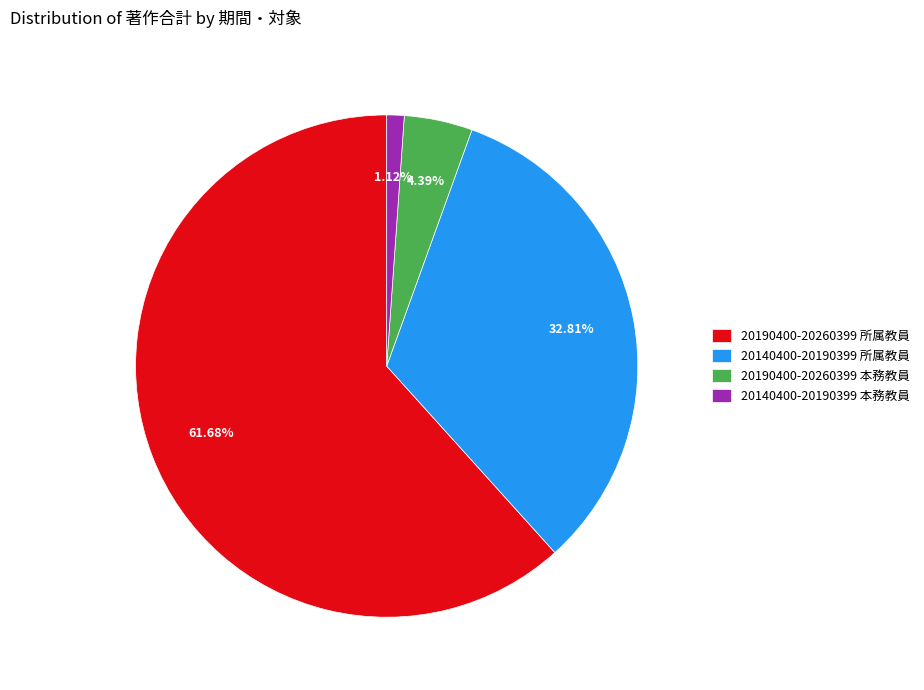

Between 20140400-20190399 所属教員 and 20190400-20260399 本務教員, which is larger?

20140400-20190399 所属教員